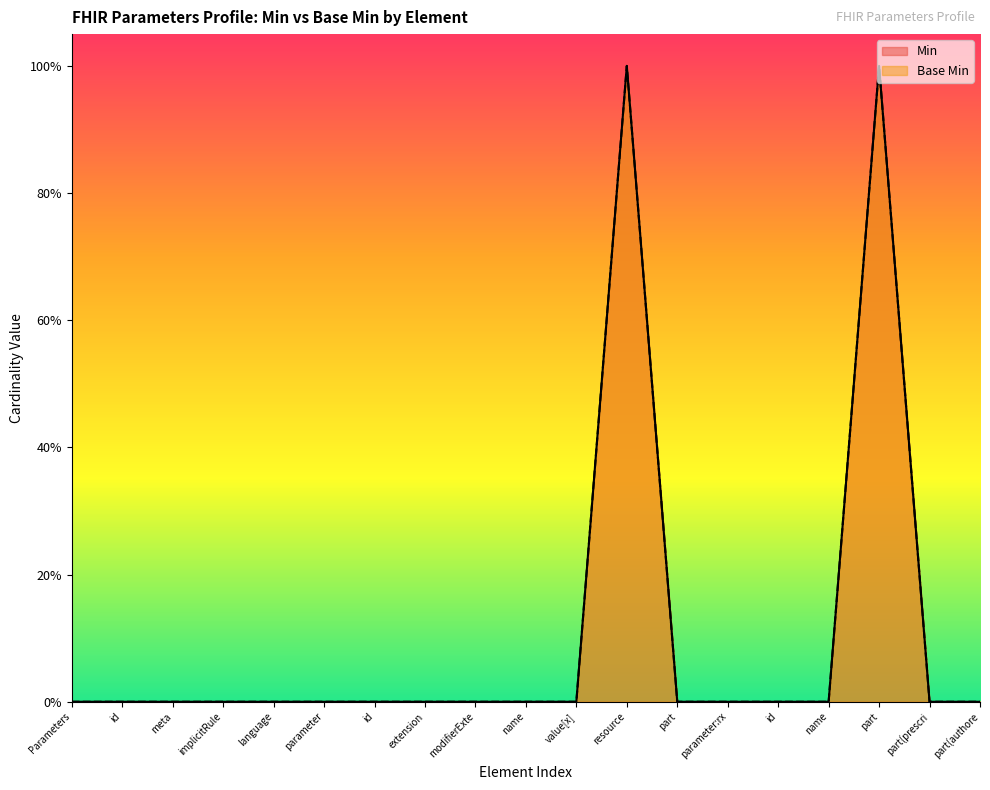

Count the number of categories in the chart.

19